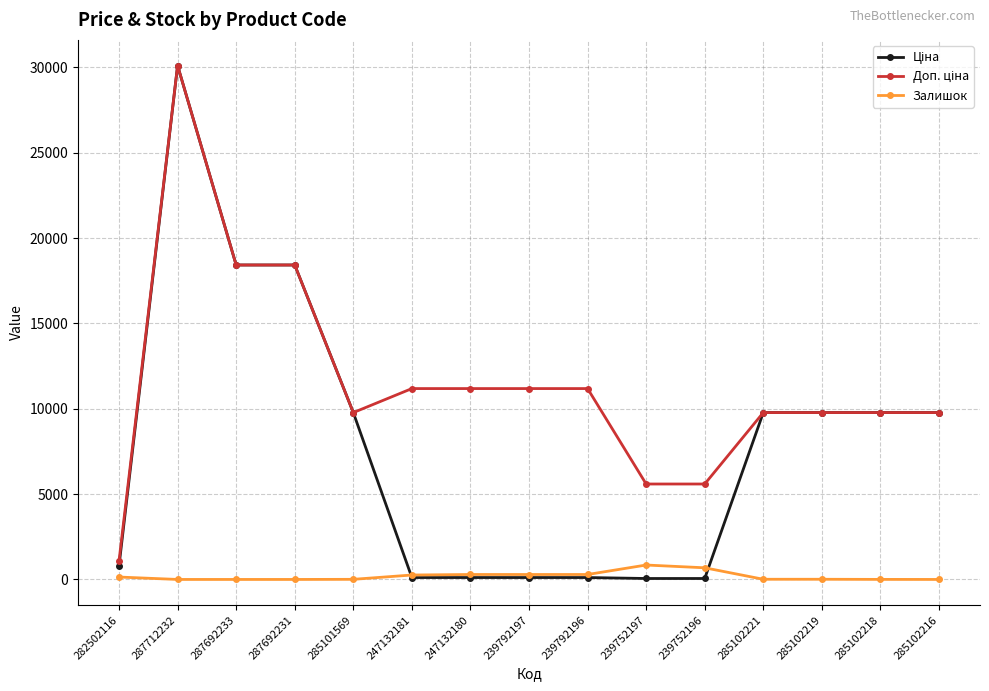

At which category is the sum across all series the highest?

287712232